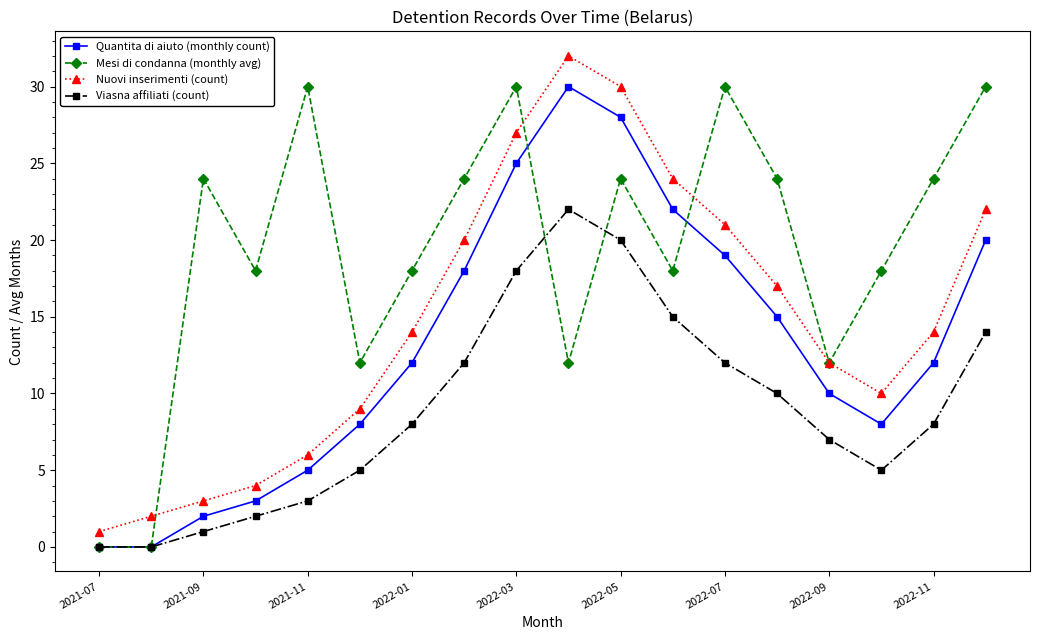

How many interior local peaks does the Mesi di condanna (monthly avg) series have?

5